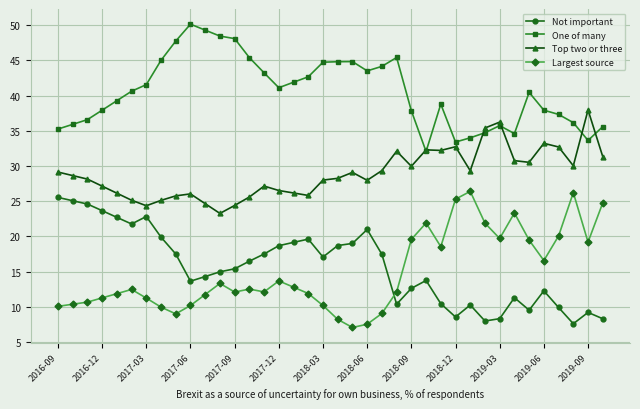

What is the minimum value for Not important?

7.6